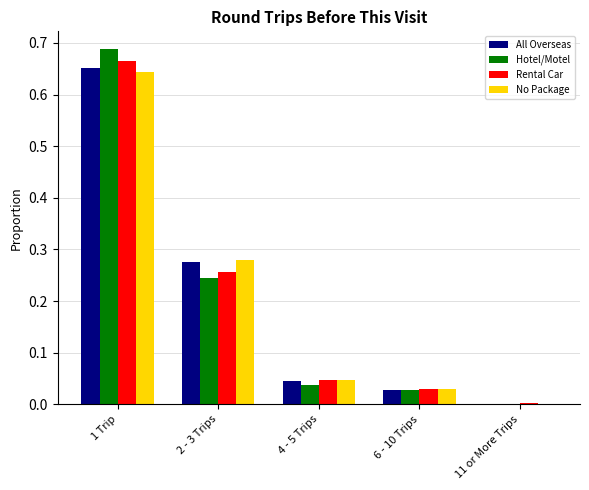

What is the total value across all series at 2 - 3 Trips?

1.1